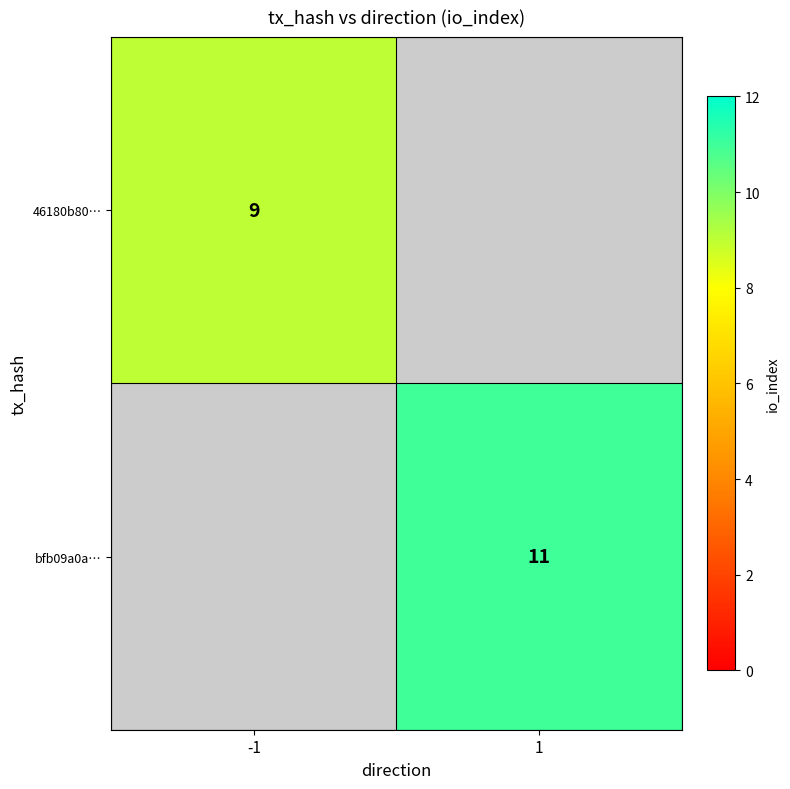

At how many categories does at least one series exceed 10?

1